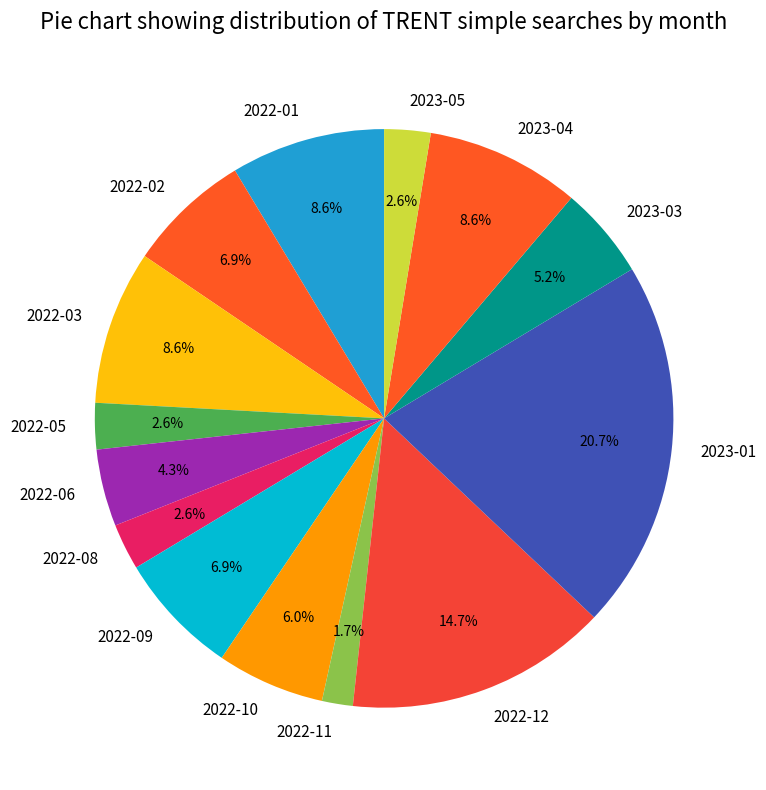

To the nearest percent, what is the difference between the 2022-08 and 2022-09 slice percentages?

4%